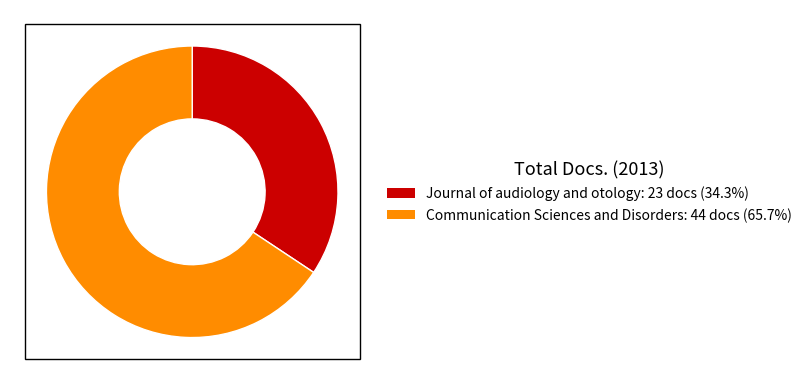

Does Journal of audiology and otology account for over 50% of the chart?

No